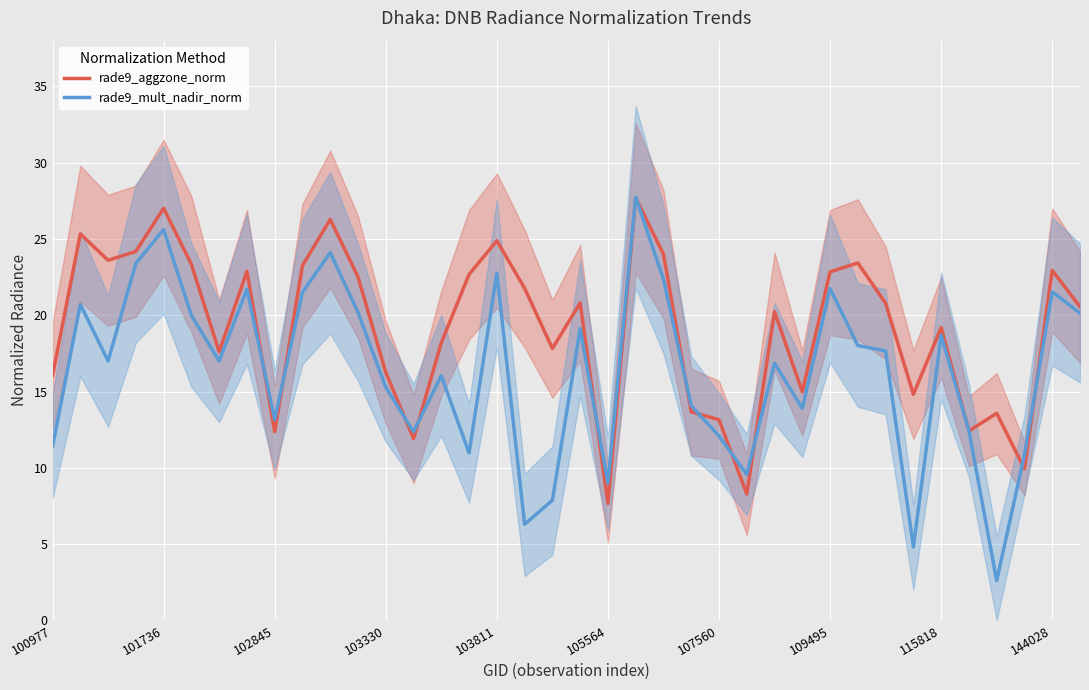

Which series has the widest spread of values?

rade9_mult_nadir_norm